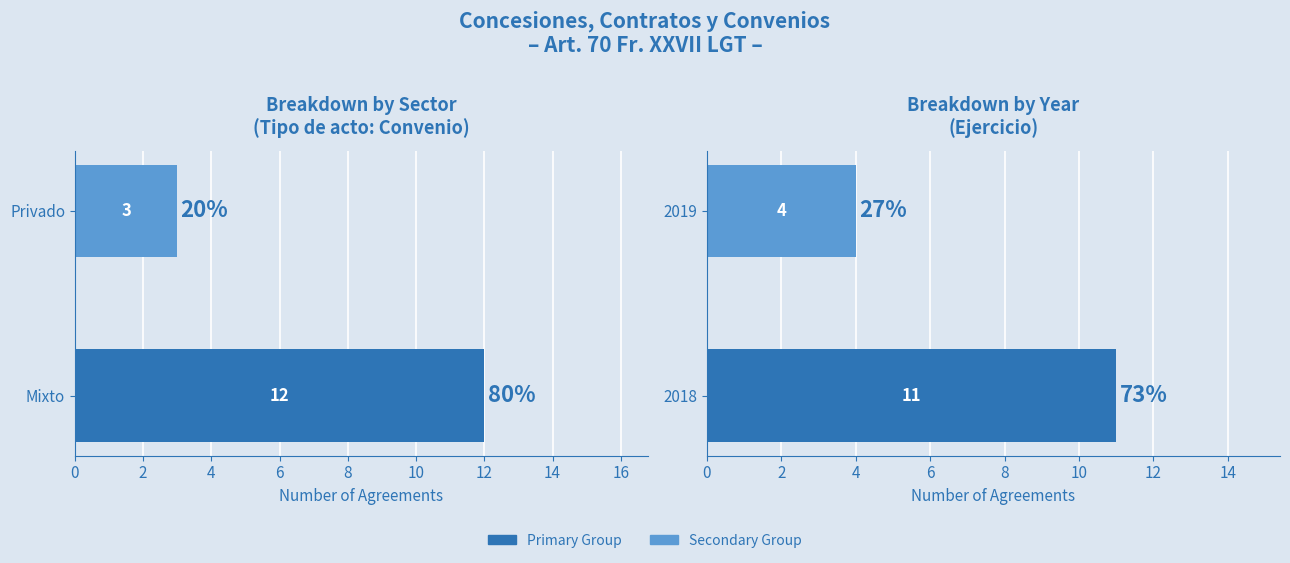

Reading left to right, what are all the values shown in this chart?

Sector Count: 12	3
Year Count: 11	4